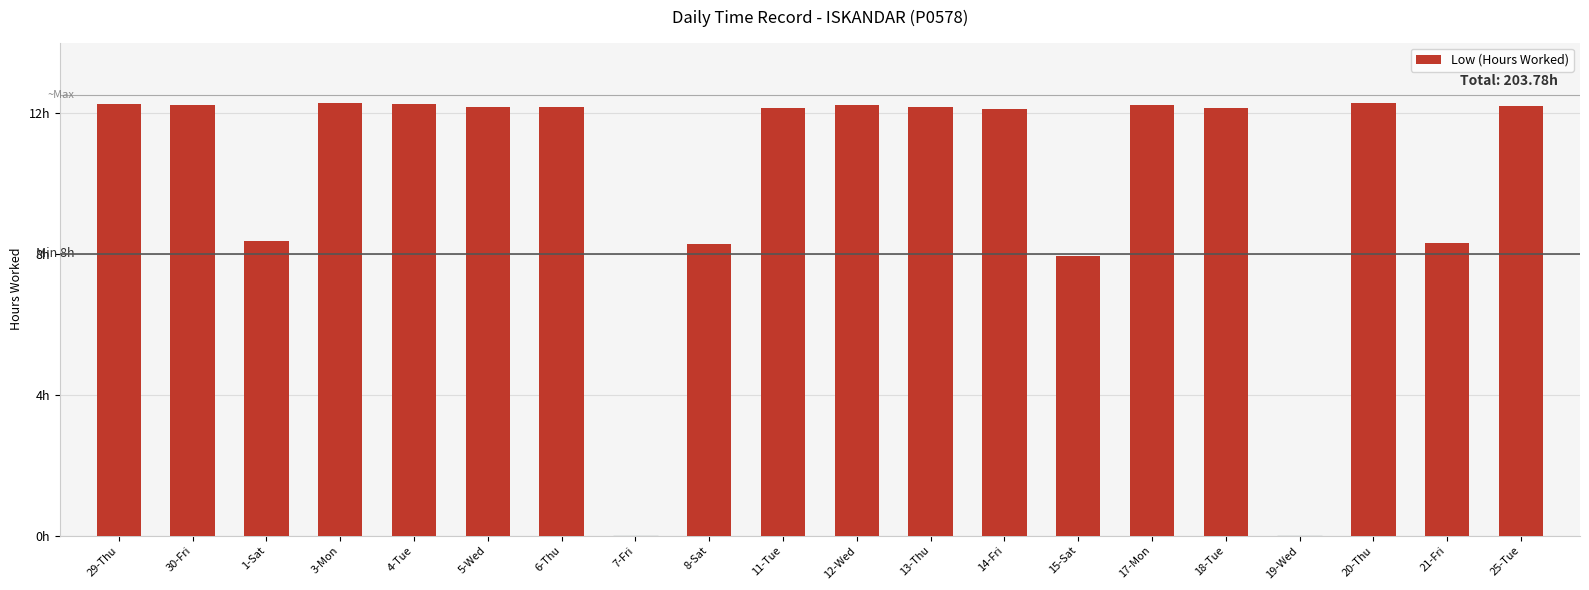

What is the difference between the second highest and second lowest values?

12.3